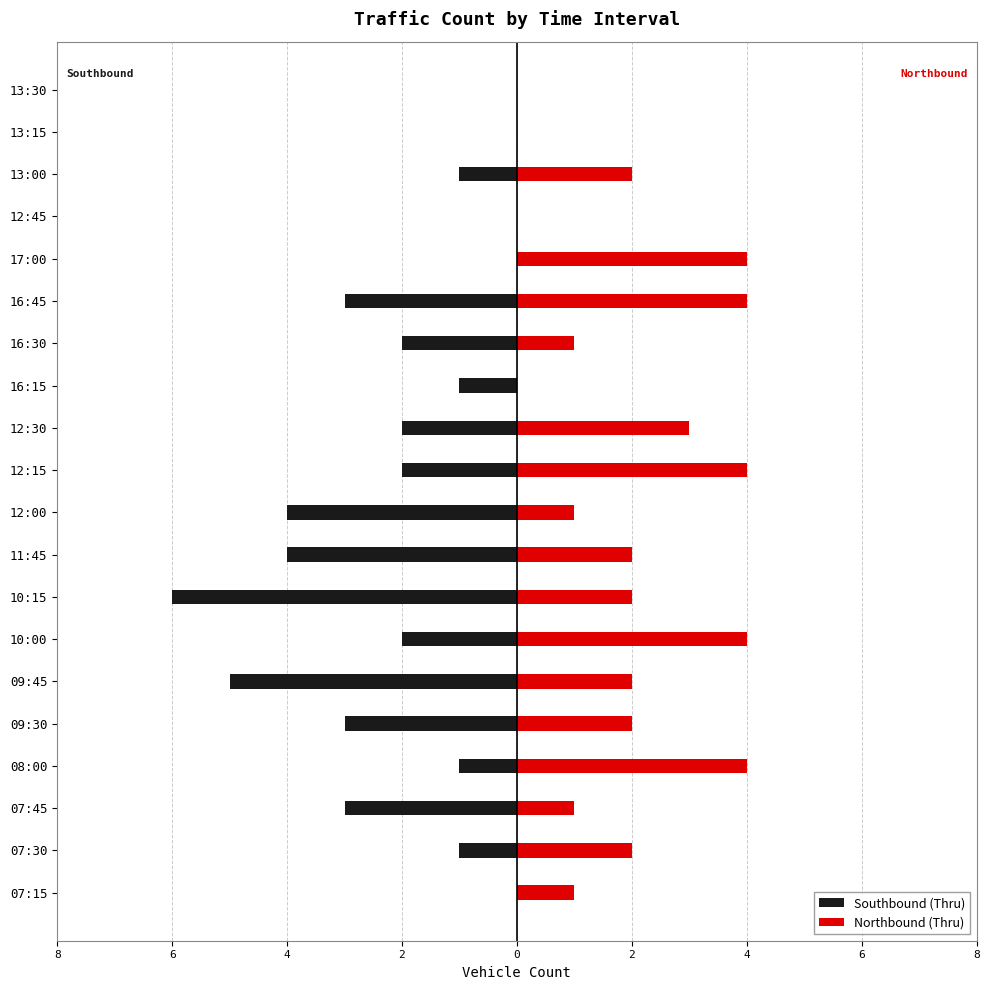

What is the spread (max minus min) of values at 2?

5